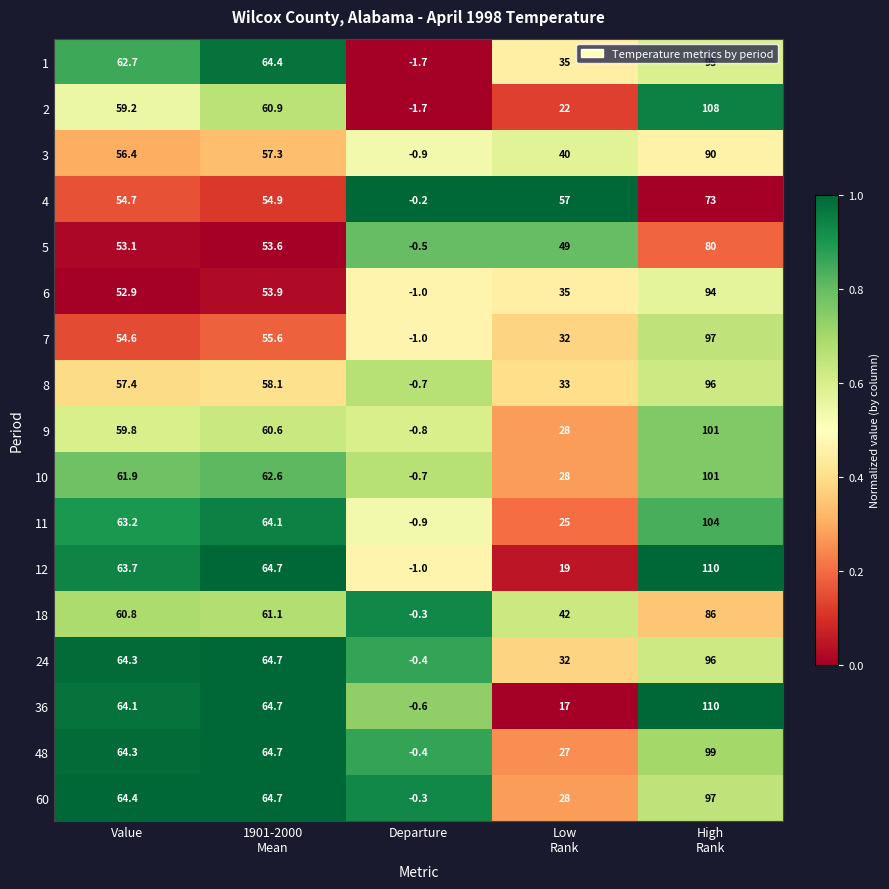

Which category has the highest value across all series?

High
Rank